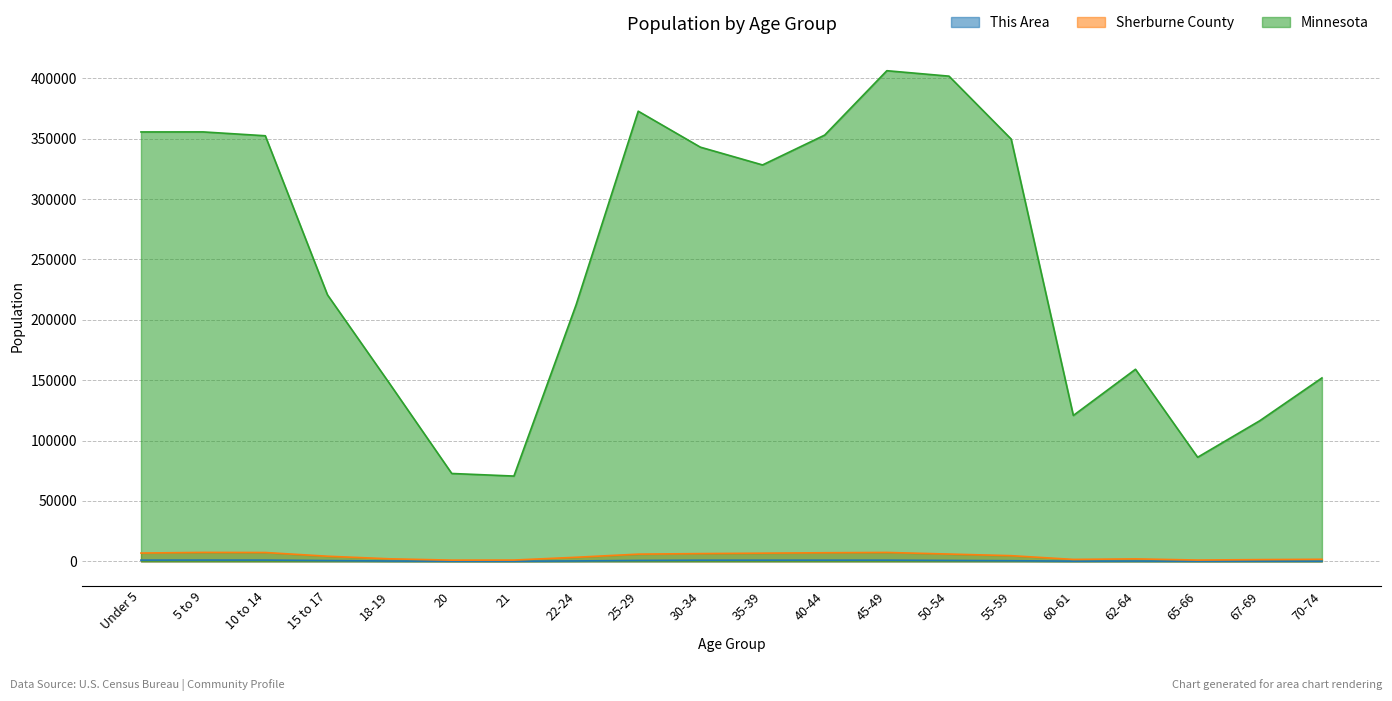

What is the minimum value shown in the chart?

92